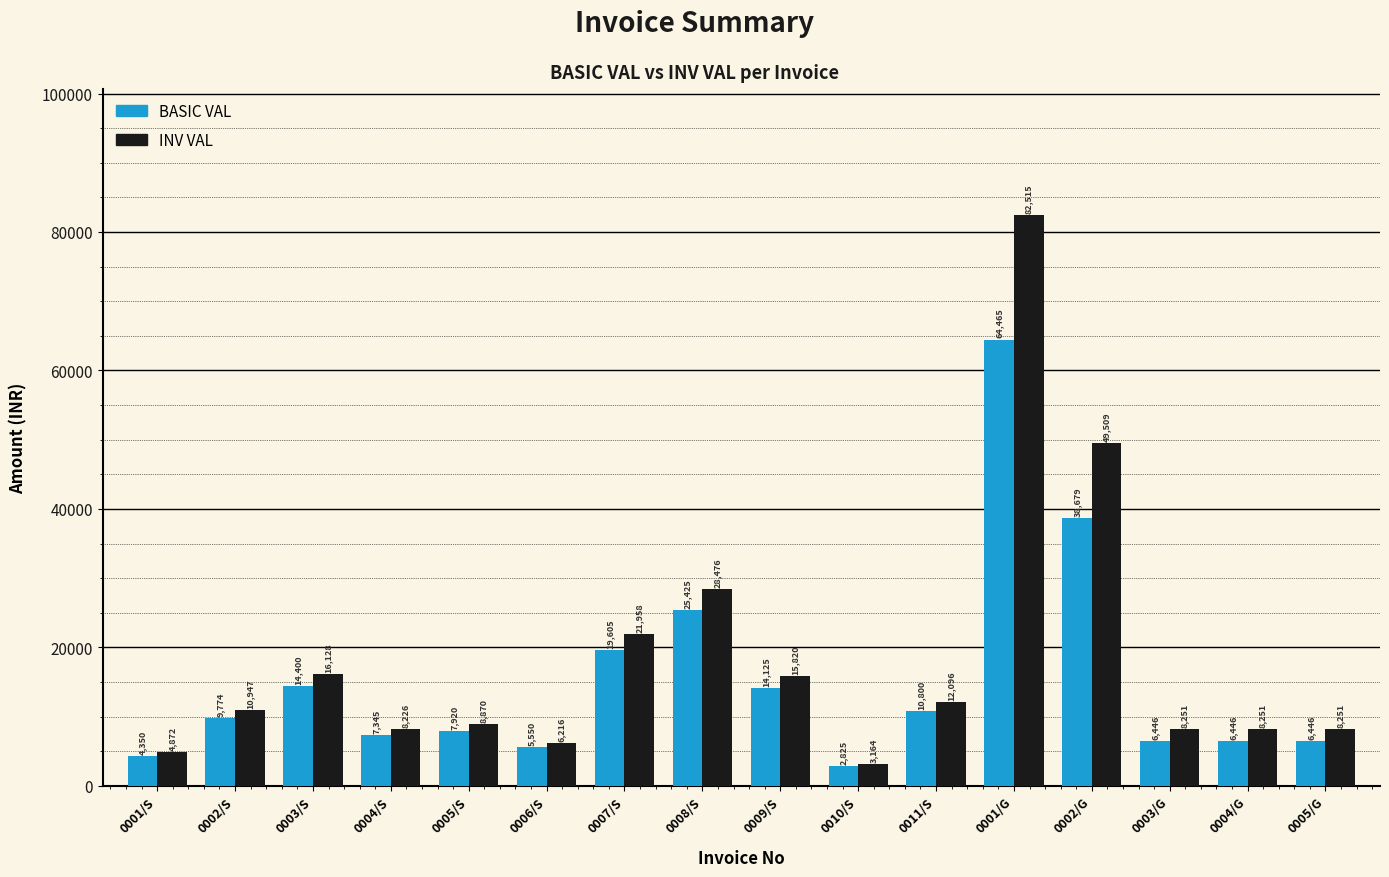

Which category has the highest value in the INV VAL series?

0001/G